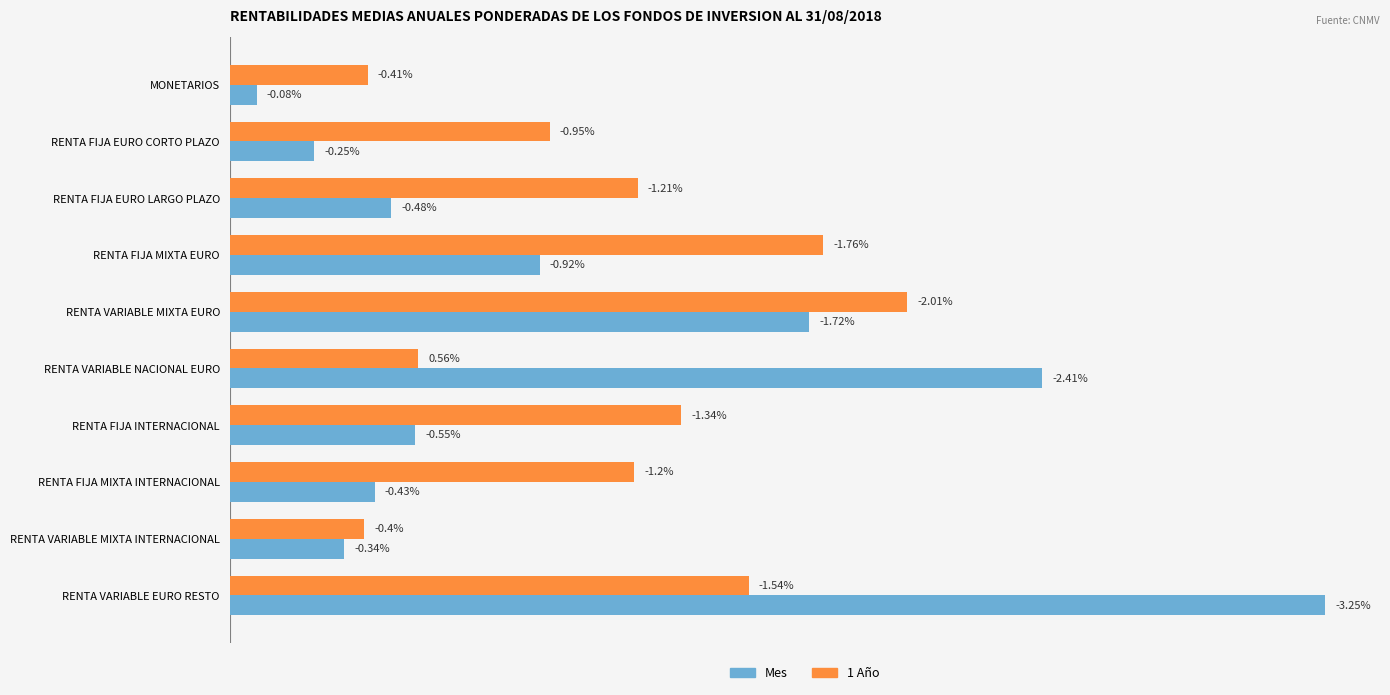

What are all the series names shown in the legend?

Mes, 1 Año